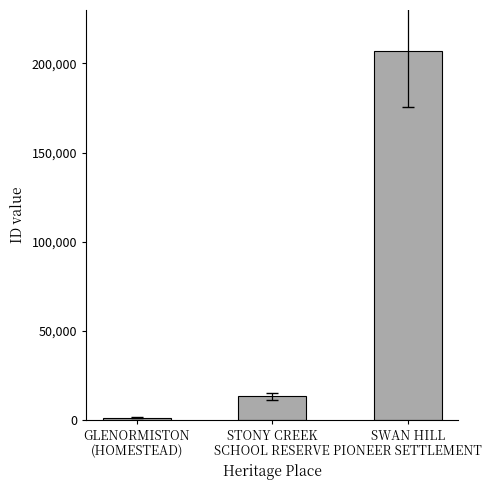

What is the label of the 3rd bar from the right?

GLENORMISTON
(HOMESTEAD)